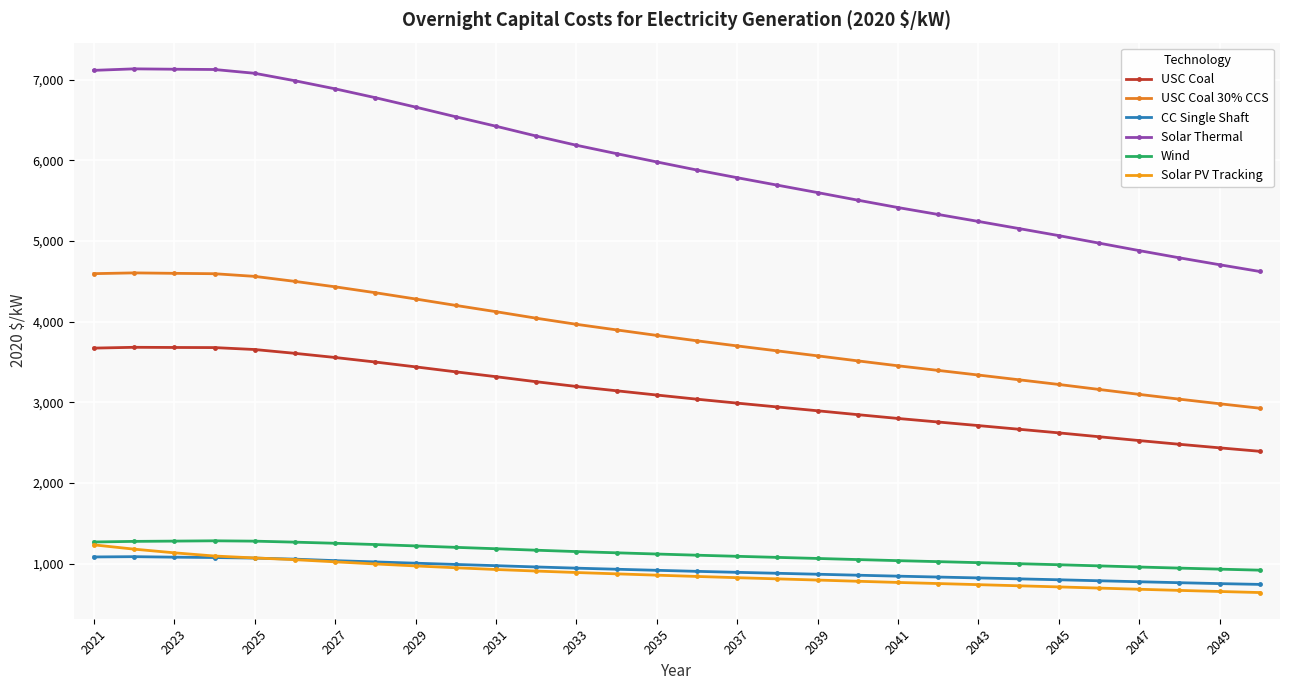

True or false: Wind and USC Coal intersect in this chart.

False